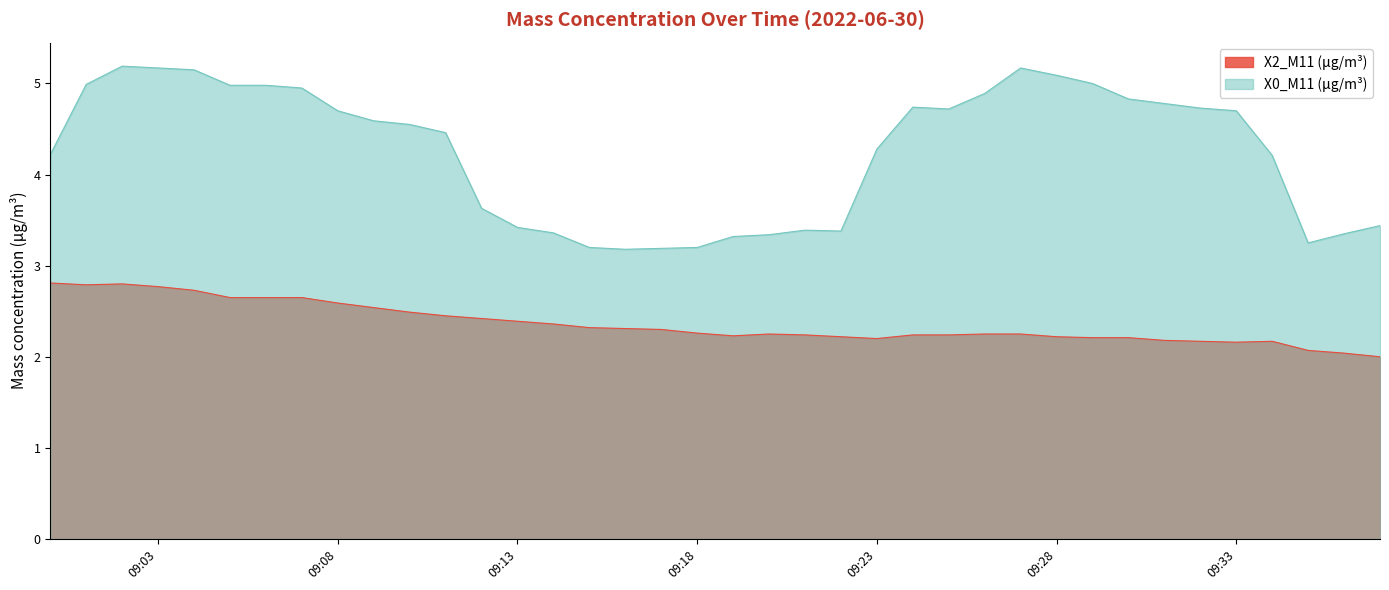

At how many categories does at least one series exceed 2?

38